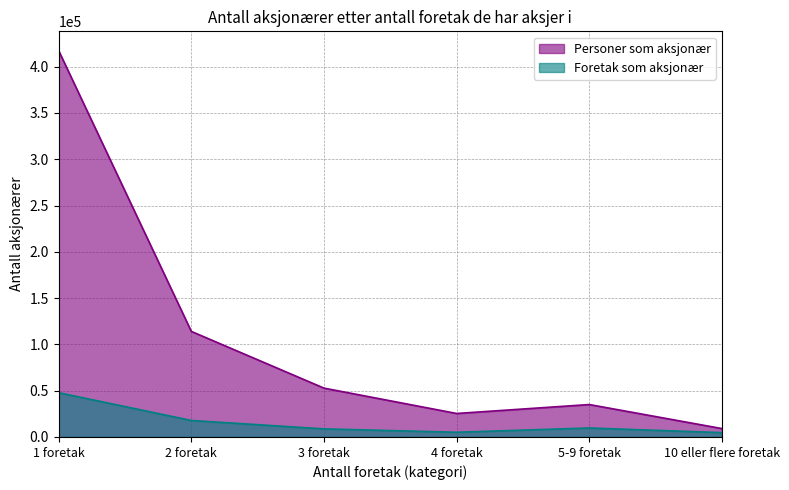

At which label is Personer som aksjonær closest to 213173?

2 foretak